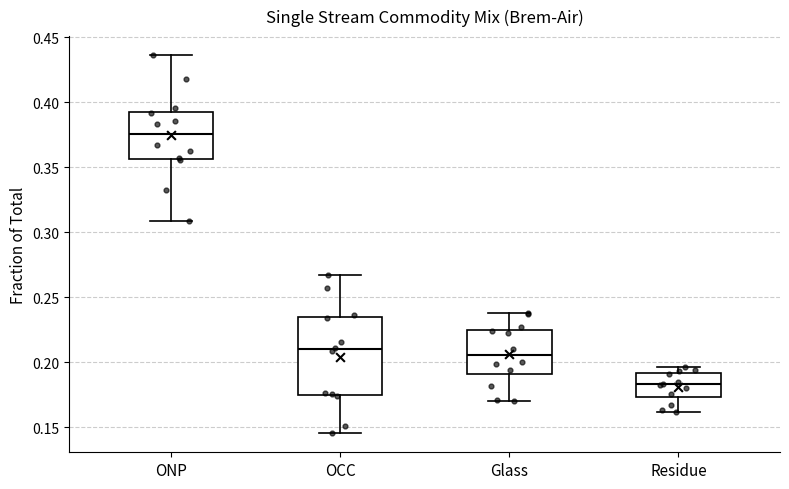

Reading left to right, read every box against the y-axis: the position of its median line, the range the box covers, and the ends of its whiskers. The values are not printed on the chart, so give them approximately, as read against the axis.

ONP: median 0.375, box 0.355 to 0.395, whiskers 0.310 to 0.435
OCC: median 0.210, box 0.175 to 0.235, whiskers 0.145 to 0.265
Glass: median 0.205, box 0.190 to 0.225, whiskers 0.170 to 0.240
Residue: median 0.185, box 0.175 to 0.190, whiskers 0.160 to 0.195